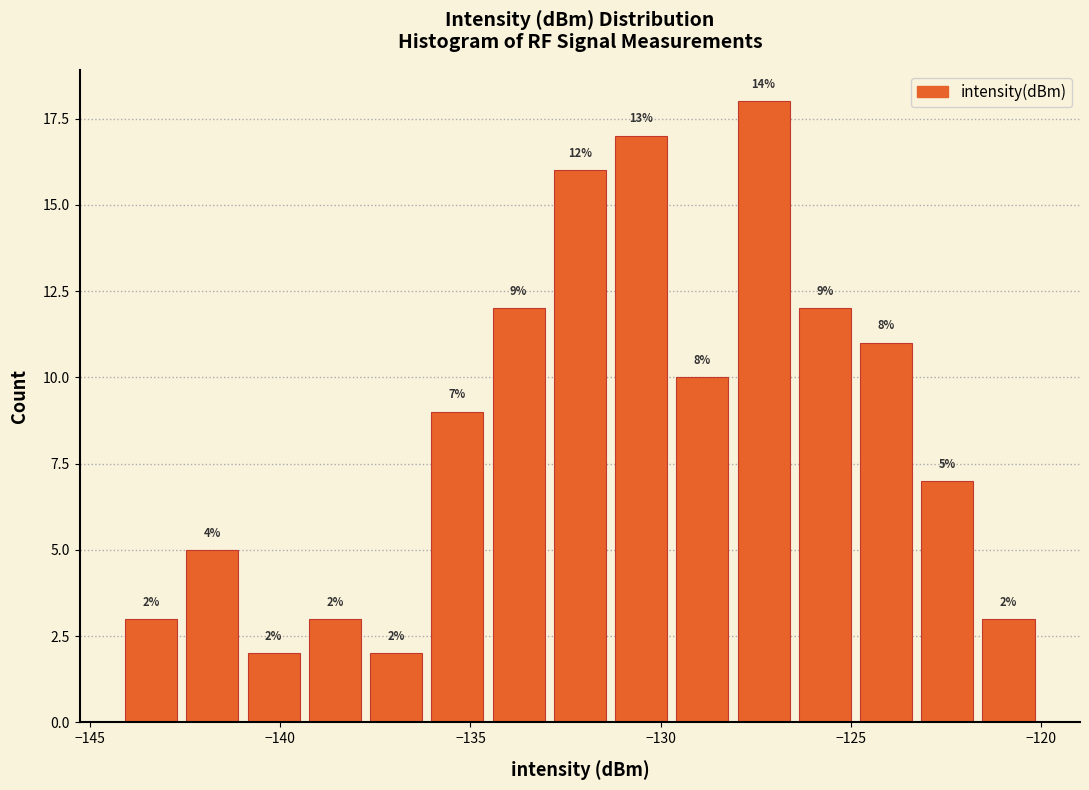

Around what value on the x-axis is the tallest bar? Give the approximate position of its centre, as read against the axis.

-127.5